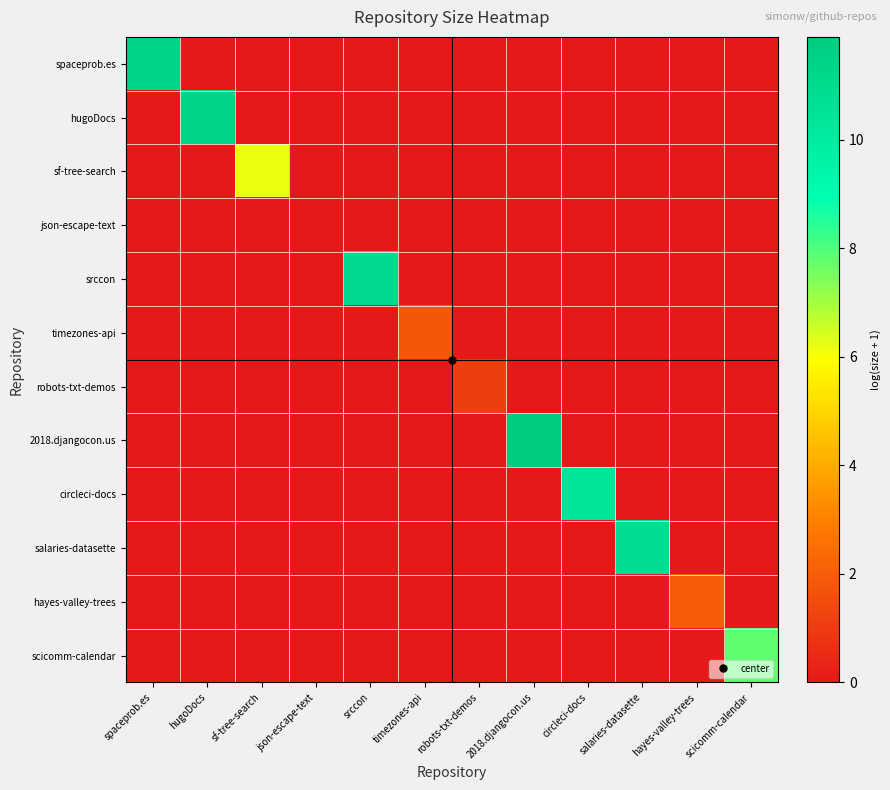

Between circleci-docs and scicomm-calendar, which series saw the biggest shift?

circleci-docs